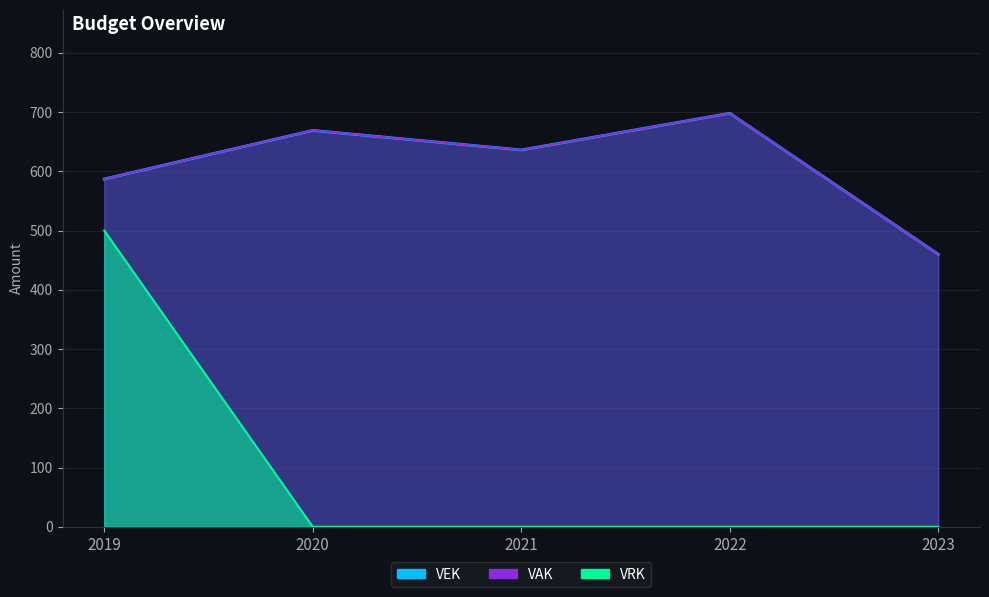

The value of VRK at 2021 is -197. True or false?

False